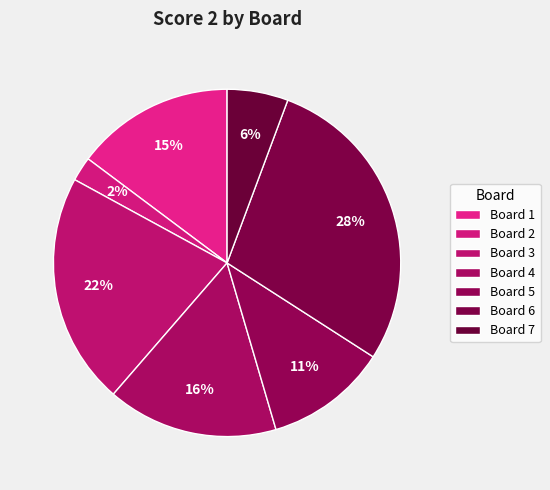

How many slices are in this pie chart?

7